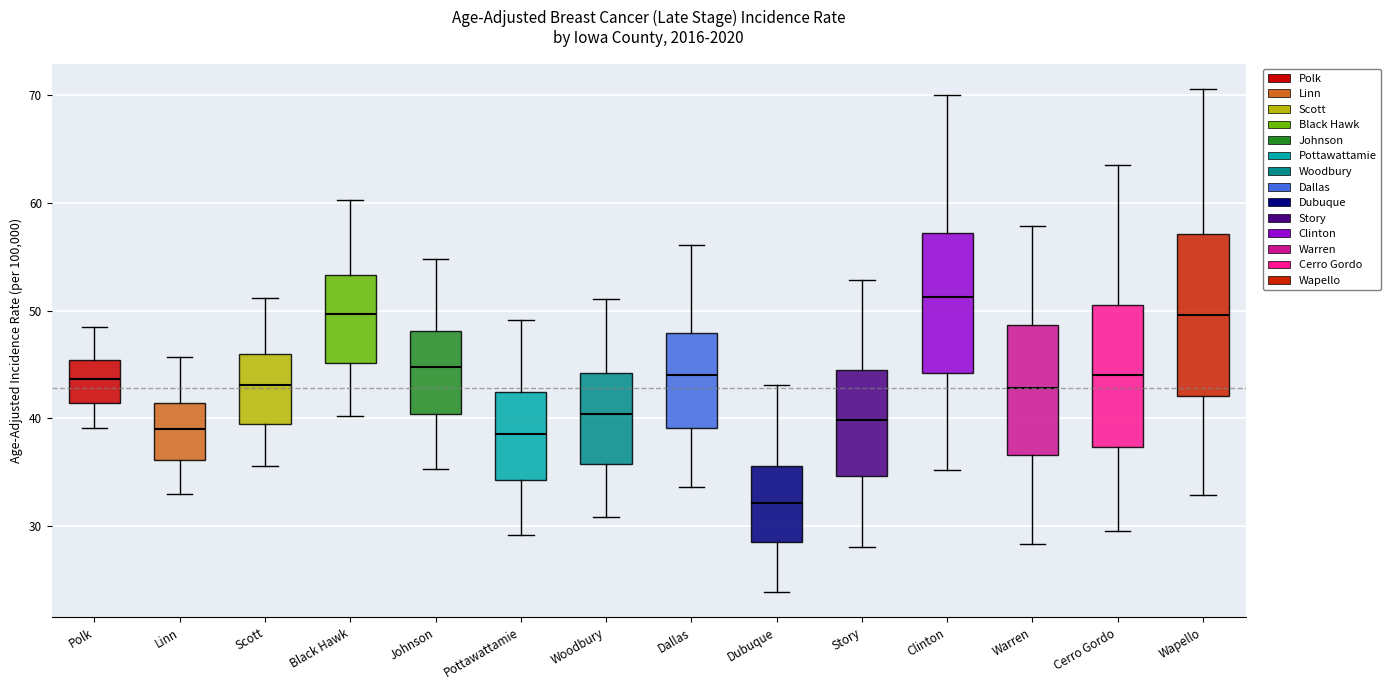

Where is the upper edge of the box for Linn on the y-axis? The values are not printed on the chart, so give them approximately, as read against the axis.

41